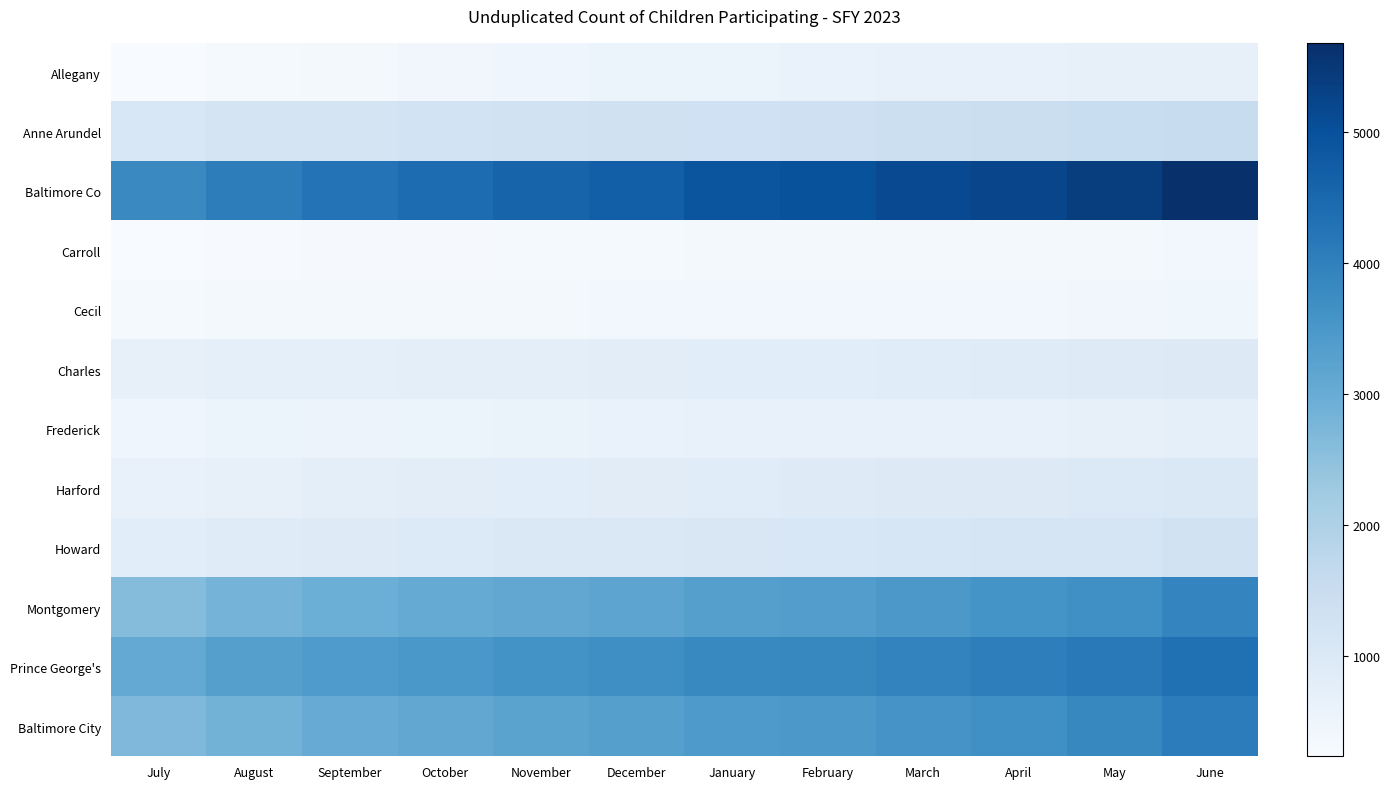

Which series has the widest spread of values?

Baltimore Co